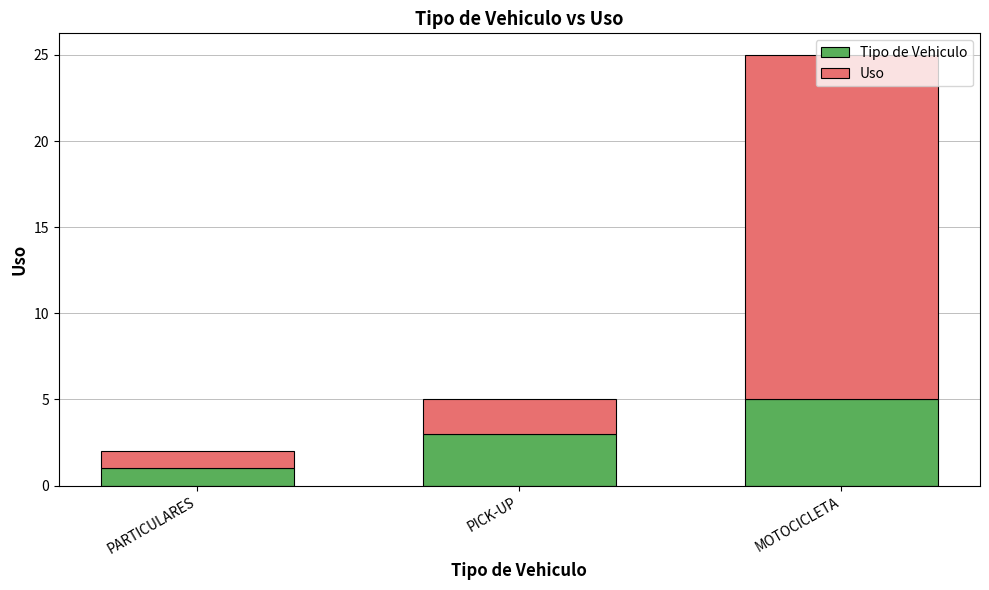

Count the number of categories in the chart.

3